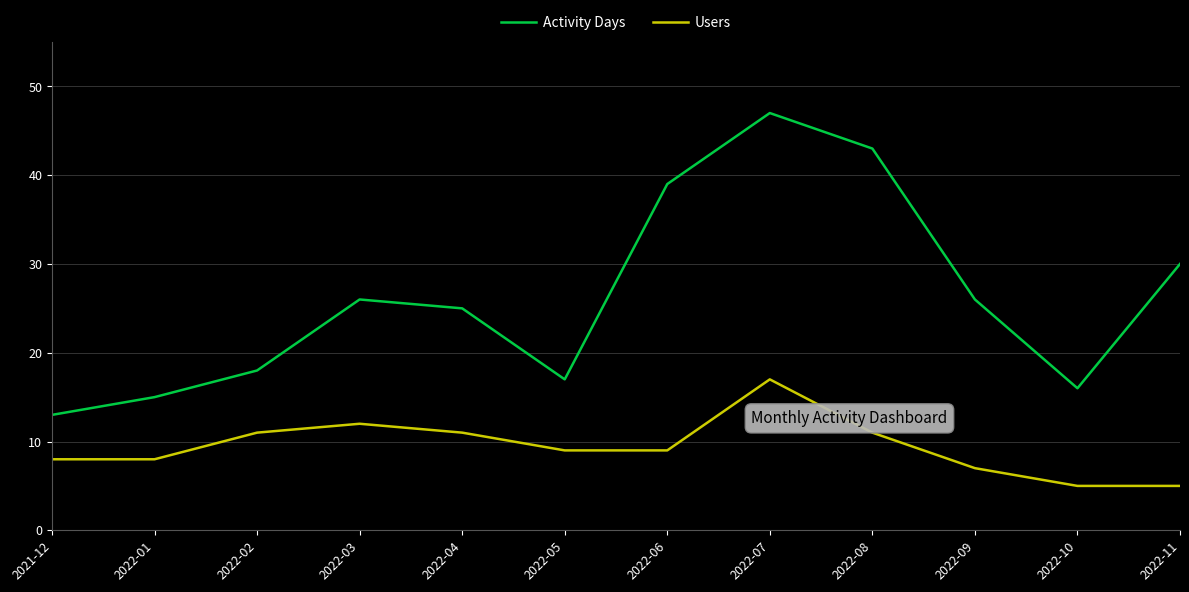

What is the total value across all series at 2022-03?

38